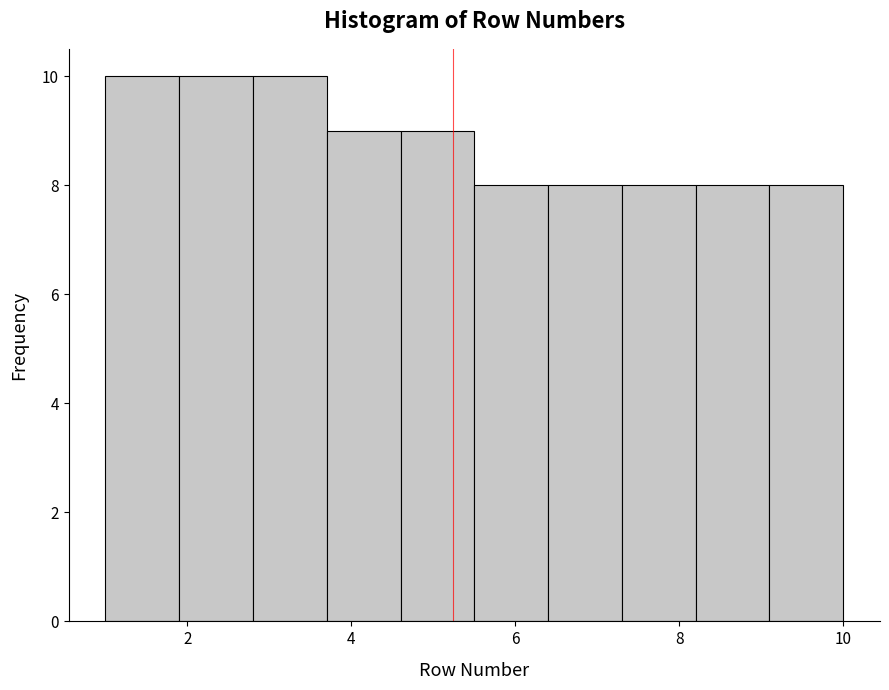

Reading left to right, transcribe this chart: for each bar, give the range it covers on the x-axis and its height. Neither the bar edges nor the heights are printed on the chart, so give them approximately, as read against the axes.

1.0 to 1.9: 10
1.9 to 2.8: 10
2.8 to 3.7: 10
3.7 to 4.6: 9
4.6 to 5.5: 9
5.5 to 6.4: 8
6.4 to 7.3: 8
7.3 to 8.2: 8
8.2 to 9.1: 8
9.1 to 10.0: 8